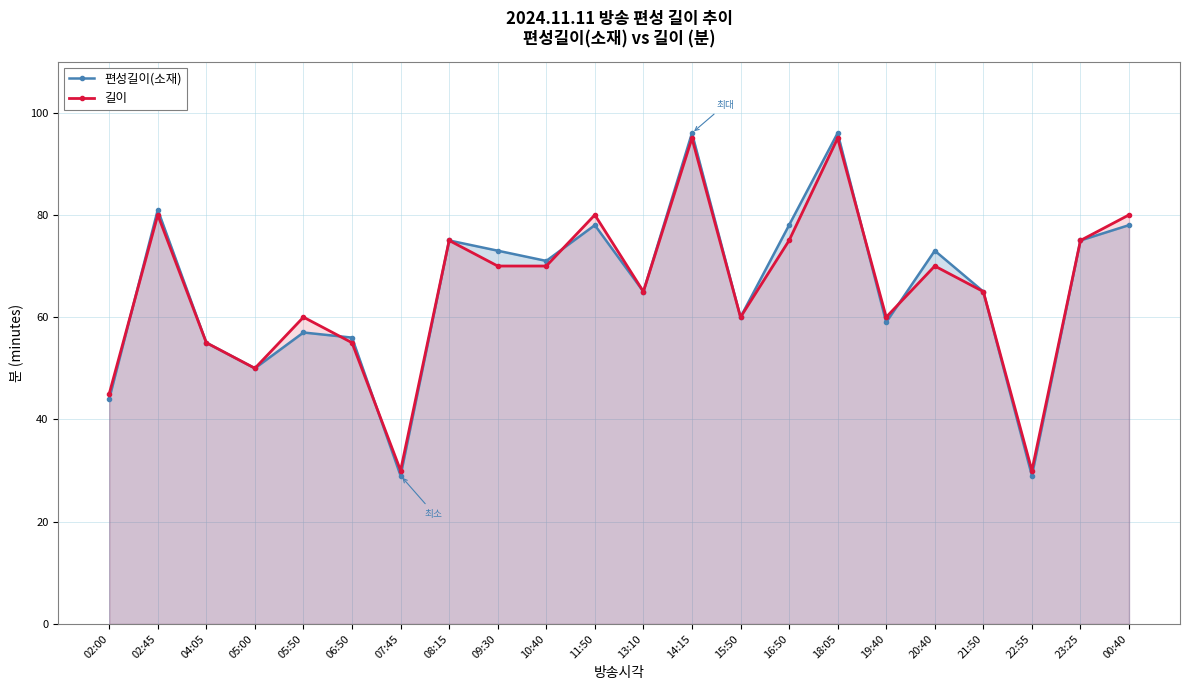

Where does the 편성길이(소재) series first go above 71?

02:45